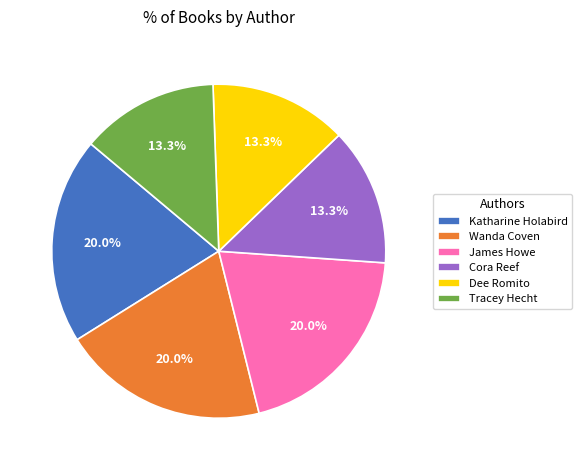

What portion of the pie excludes Tracey Hecht?

86.7%